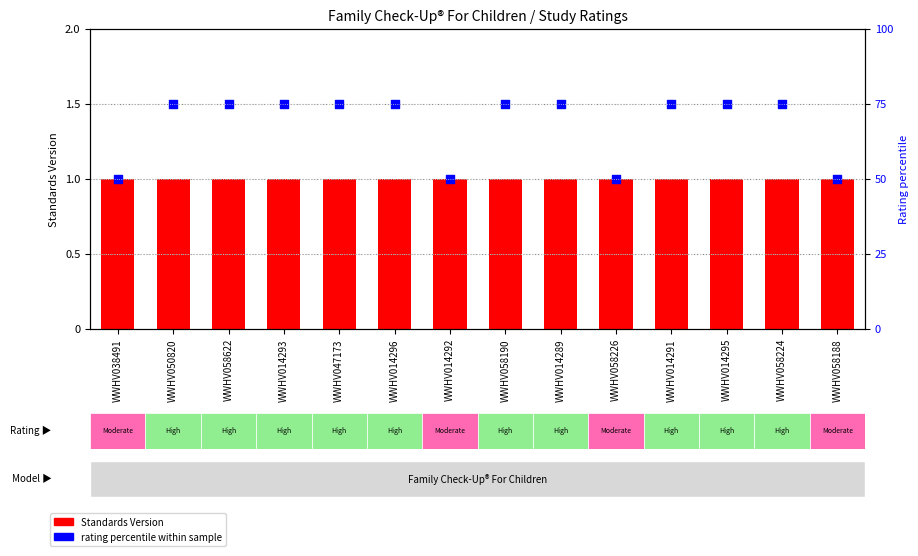

Which series has the largest Y range (max minus min)?

rating percentile